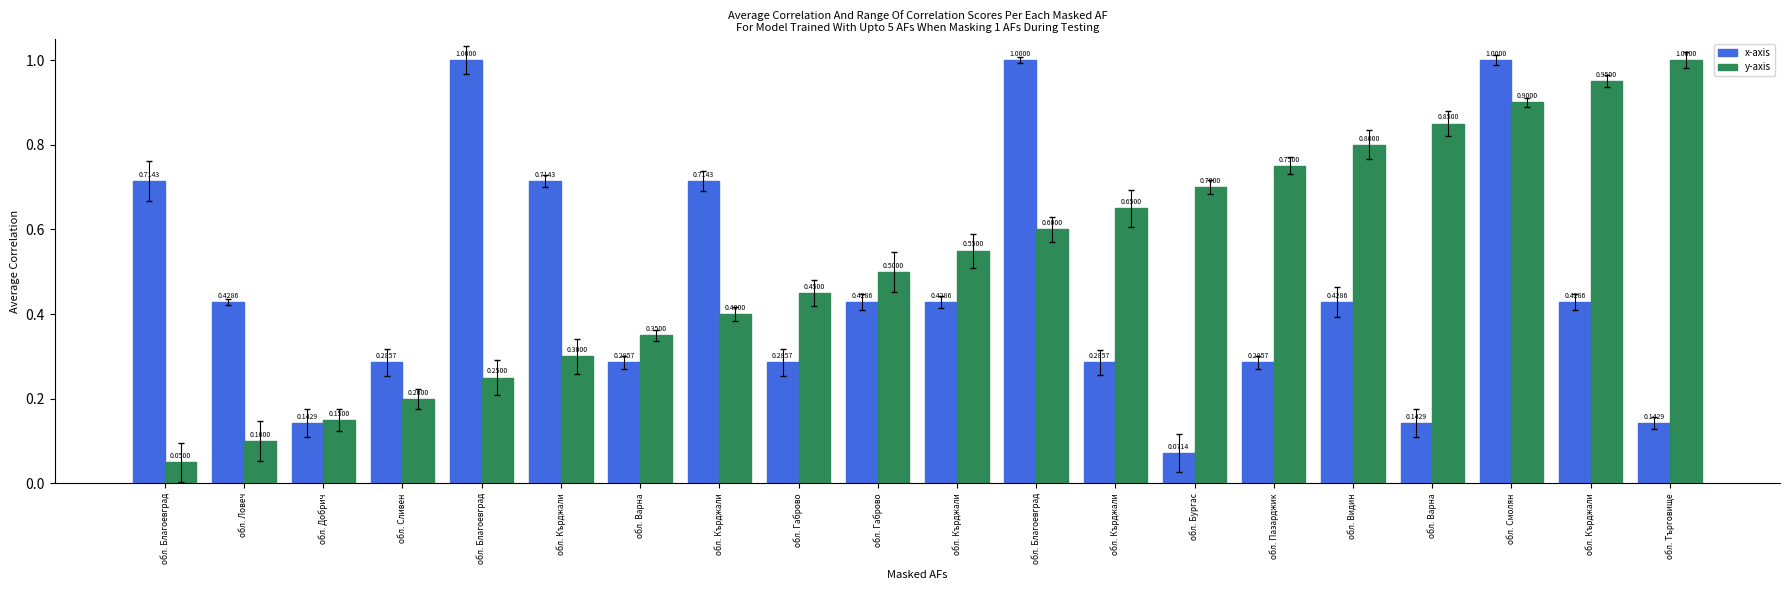

Is it true that x-axis equals 0.4 at обл. Ловеч?

True